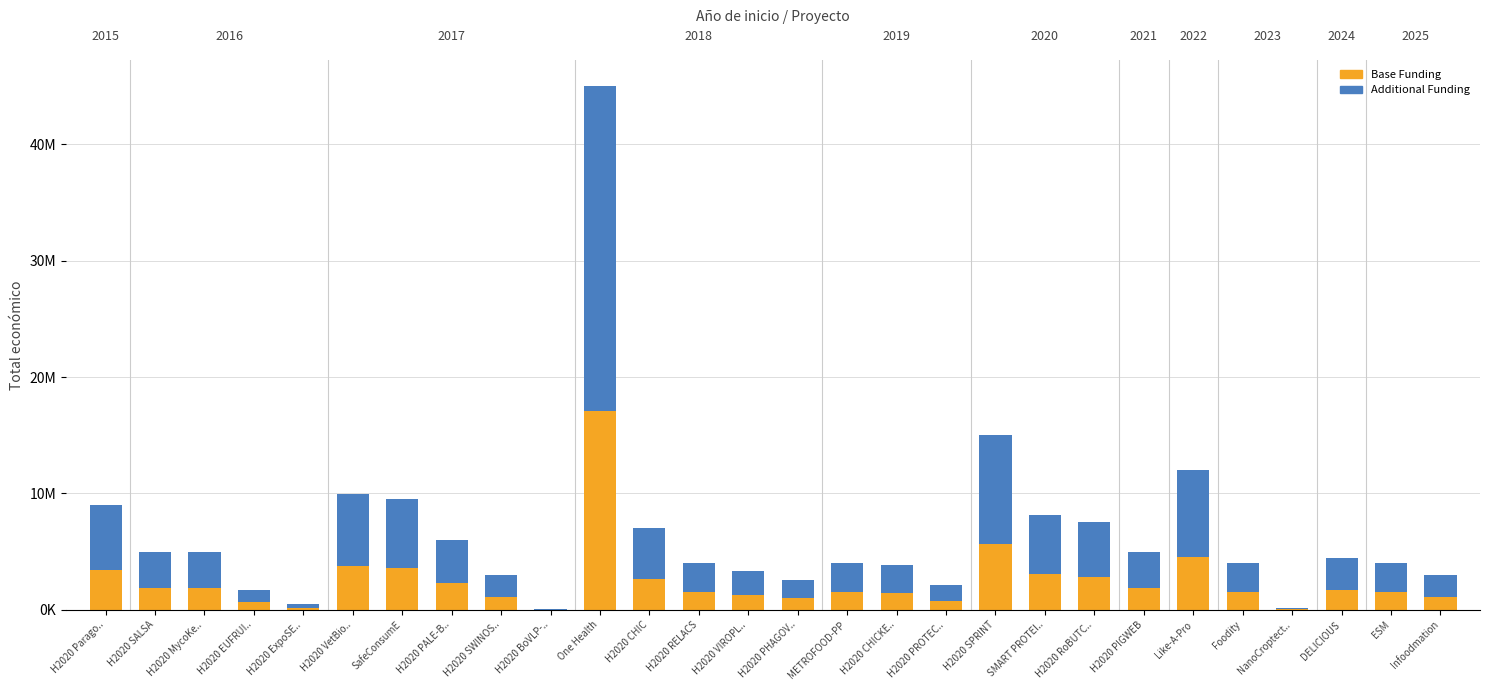

What are all the series names shown in the legend?

Base Funding, Additional Funding